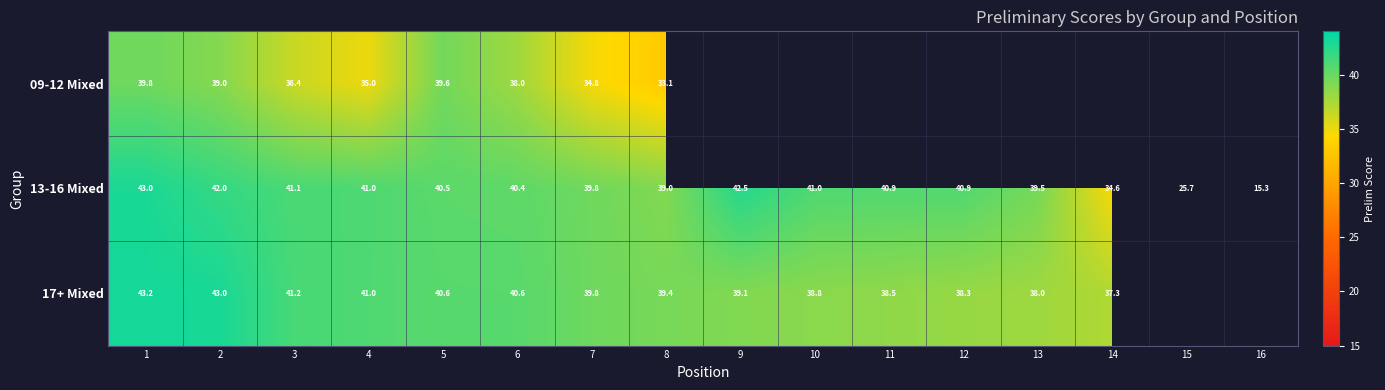

At 1, list the series in order from largest to smallest.

17+ Mixed, 13-16 Mixed, 09-12 Mixed